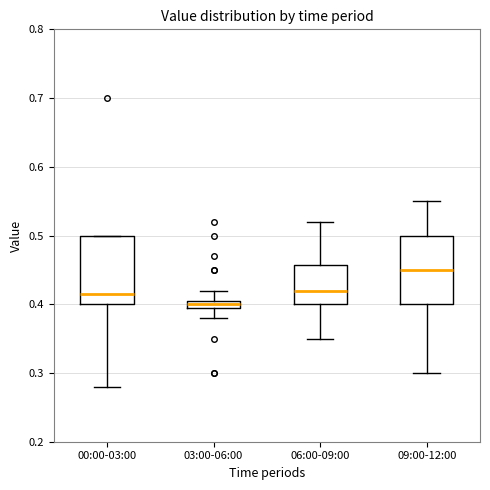

Where does the upper whisker of the box for 09:00-12:00 end on the y-axis? The values are not printed on the chart, so give them approximately, as read against the axis.

0.55